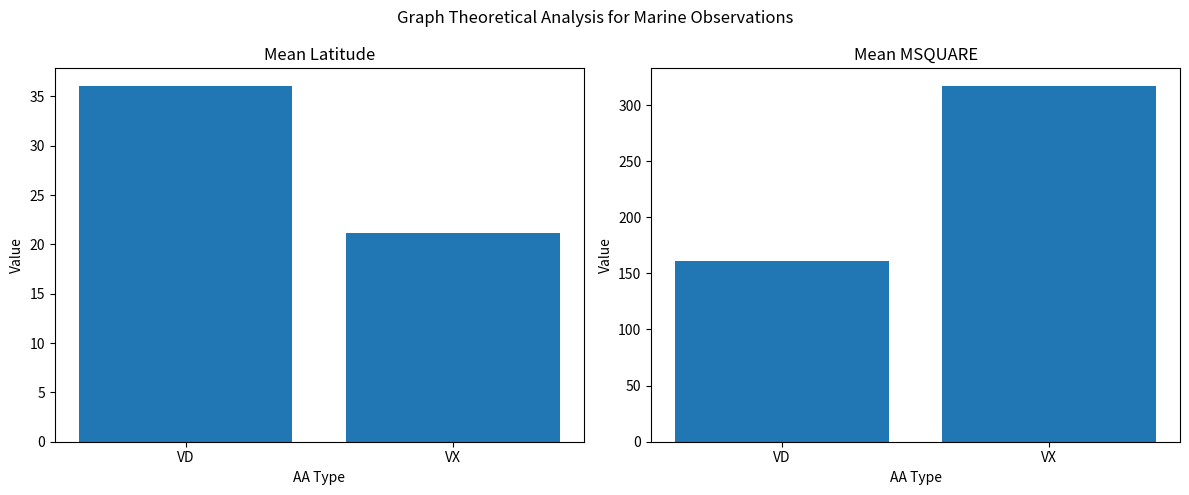

What is the difference between the maximum and minimum values in the Mean LAT series?

14.9